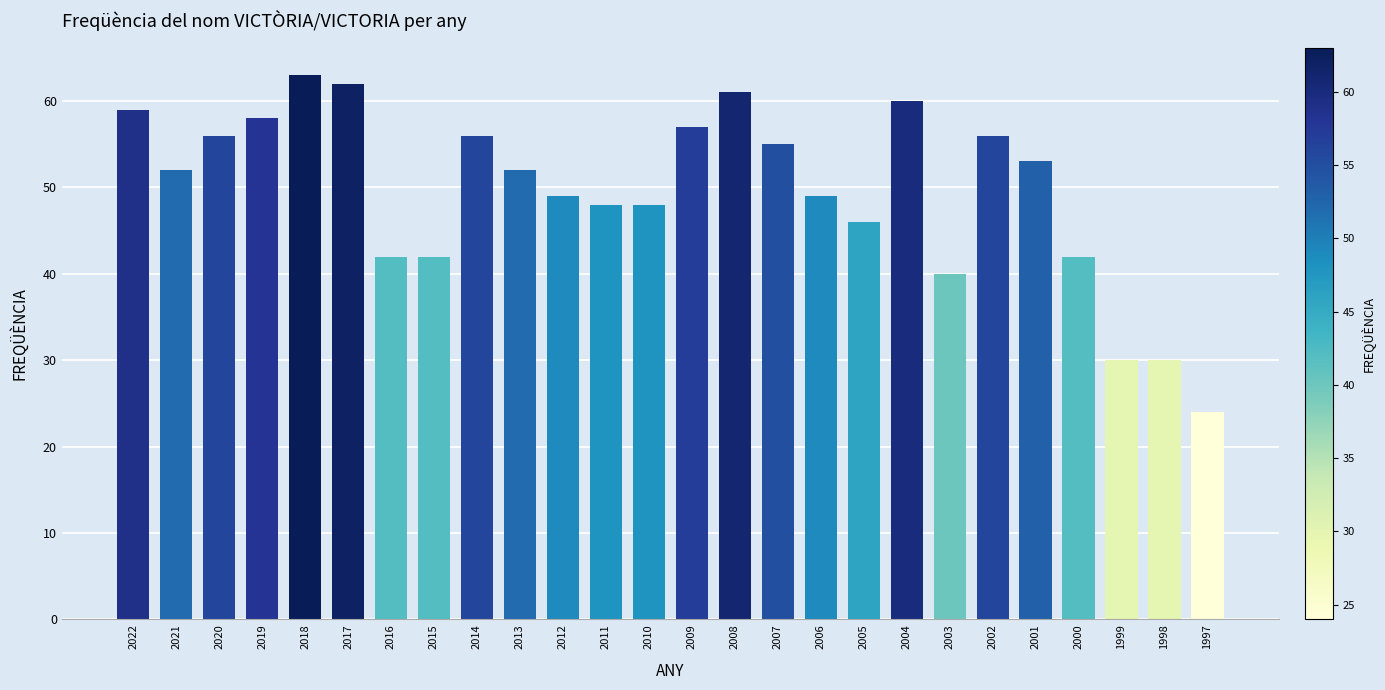

What is the greatest value displayed?

63